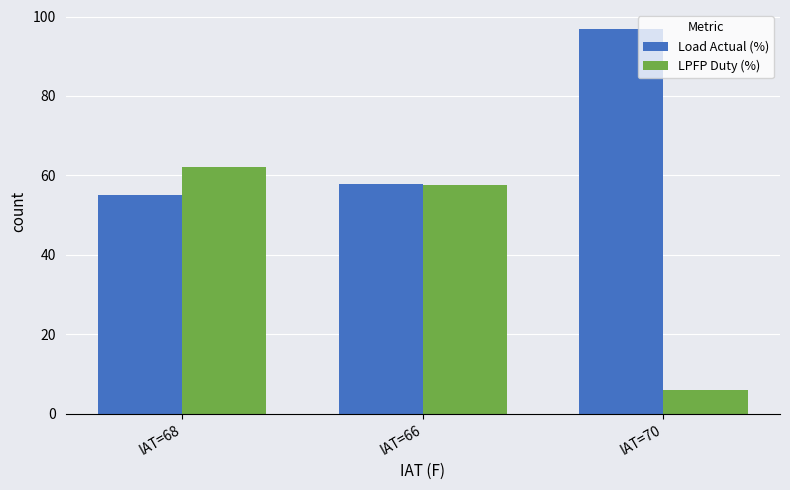

Which series has the largest total across all categories?

Load Actual (%)